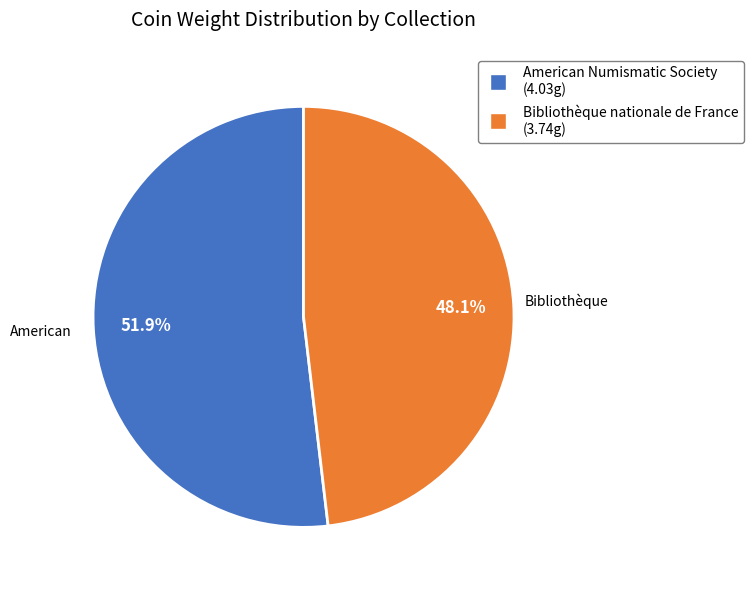

Is it true that American Numismatic Society is 37% of the pie?

False